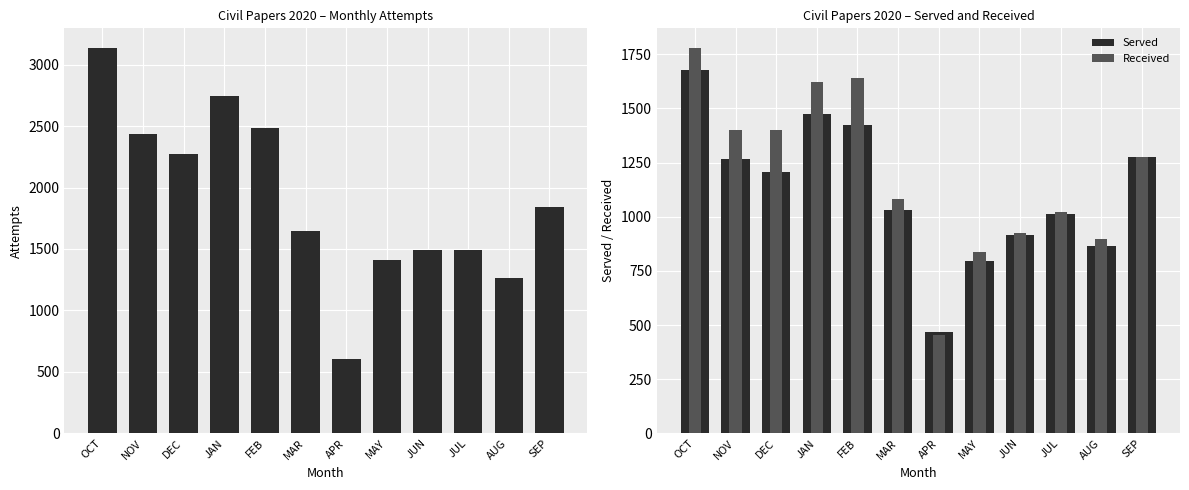

At how many categories does at least one series exceed 1221?

11